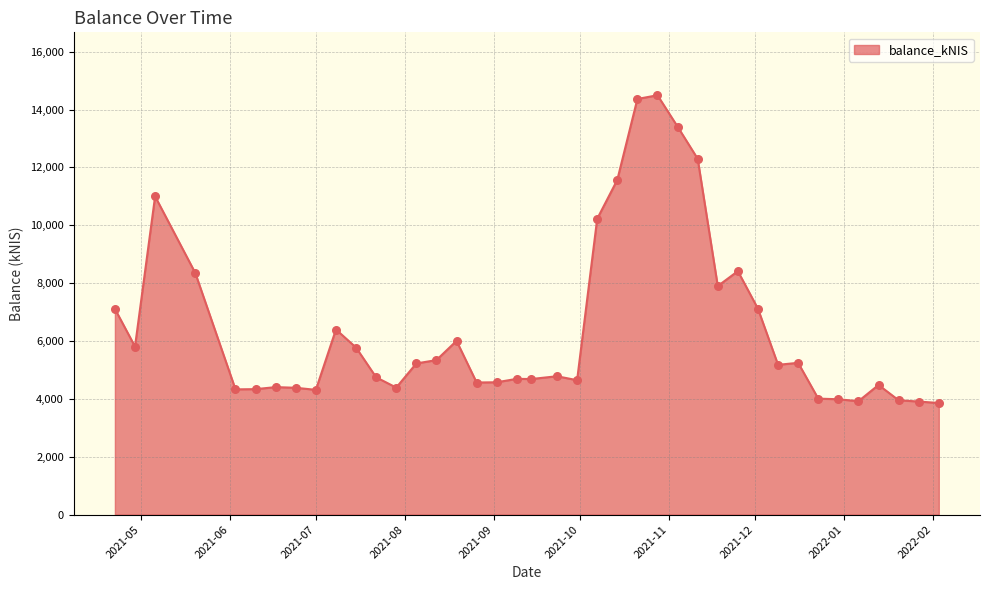

What is the difference between the maximum and minimum values?

10639.1